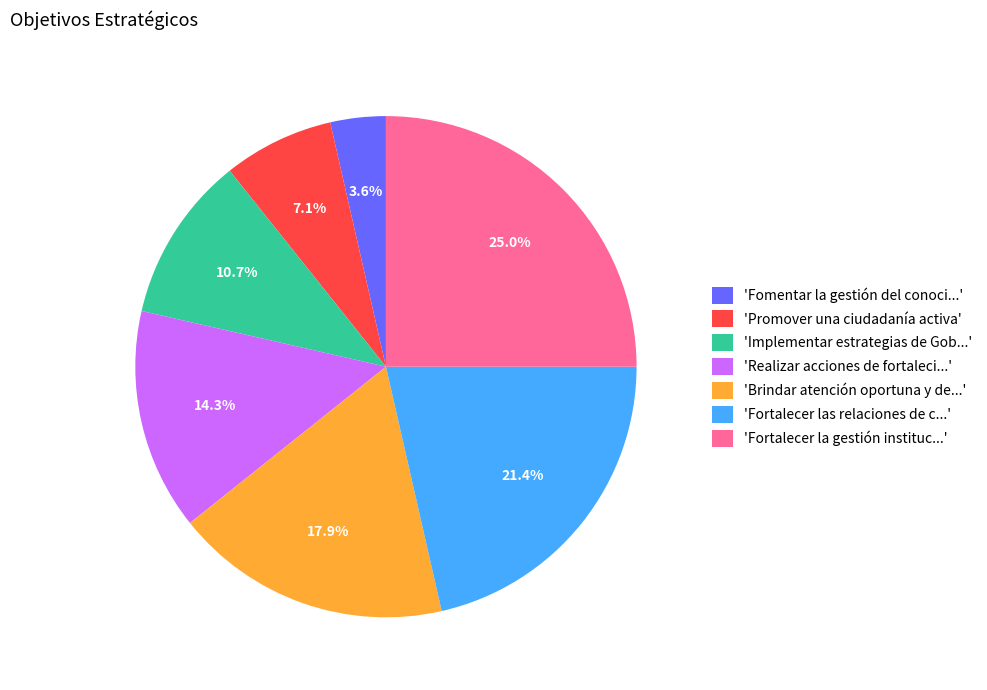

Rank the categories by value from lowest to highest.

'Fomentar la gestión del conoci...', 'Promover una ciudadanía activa', 'Implementar estrategias de Gob...', 'Realizar acciones de fortaleci...', 'Brindar atención oportuna y de...', 'Fortalecer las relaciones de c...', 'Fortalecer la gestión instituc...'